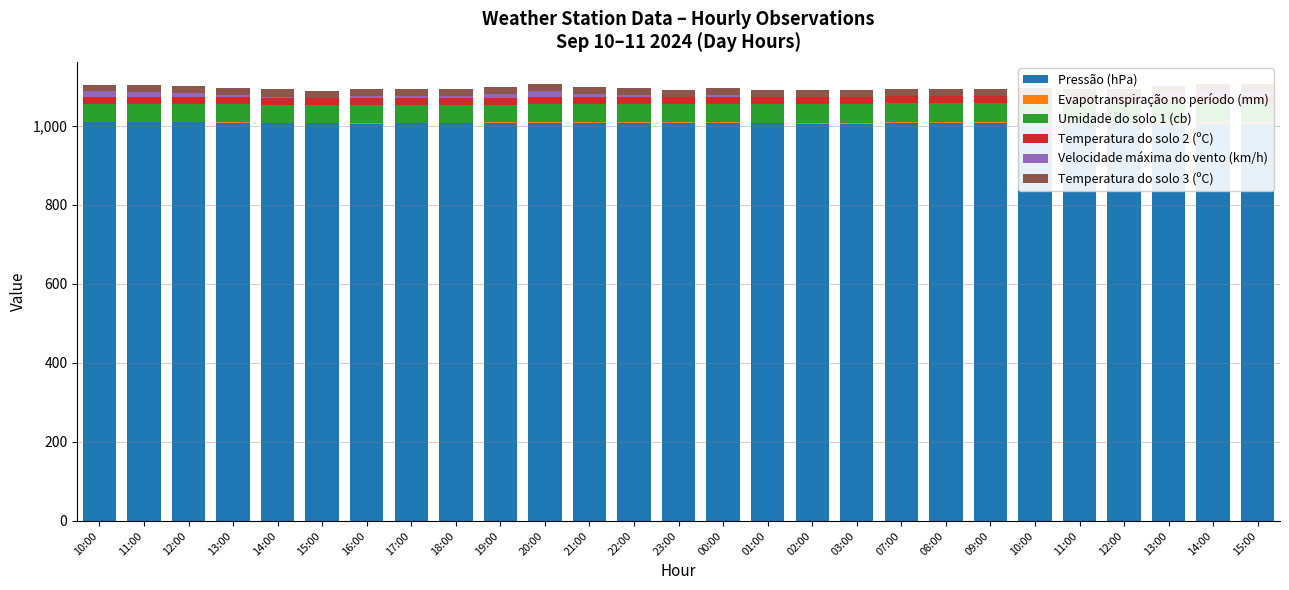

At 18:00, list the series in order from smallest to largest.

Evapotranspiração no período (mm), Velocidade máxima do vento (km/h), Temperatura do solo 2 (ºC), Temperatura do solo 3 (ºC), Umidade do solo 1 (cb), Pressão (hPa)